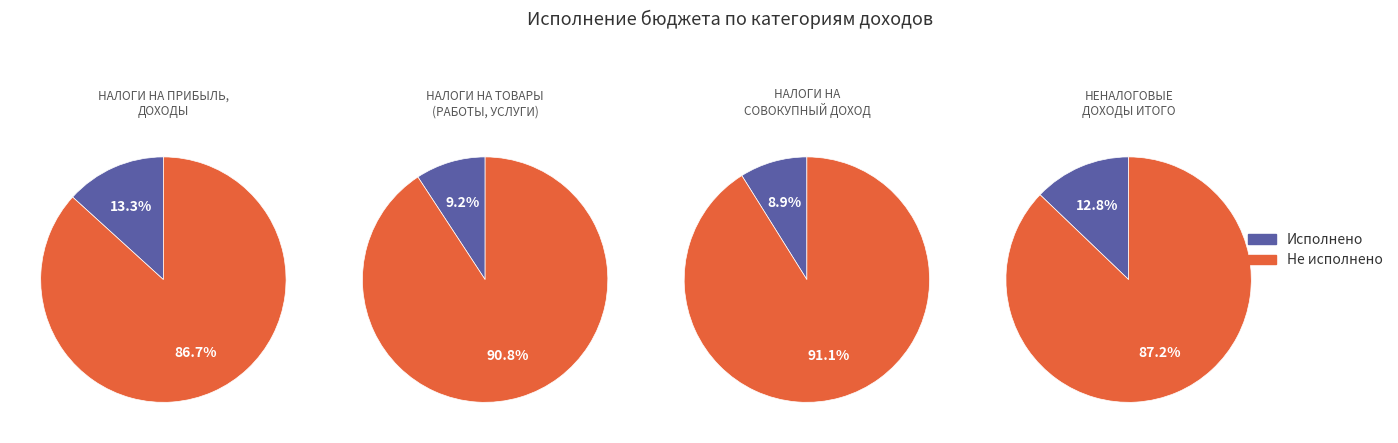

What percentage do 3 and 0 together represent?

79.9%